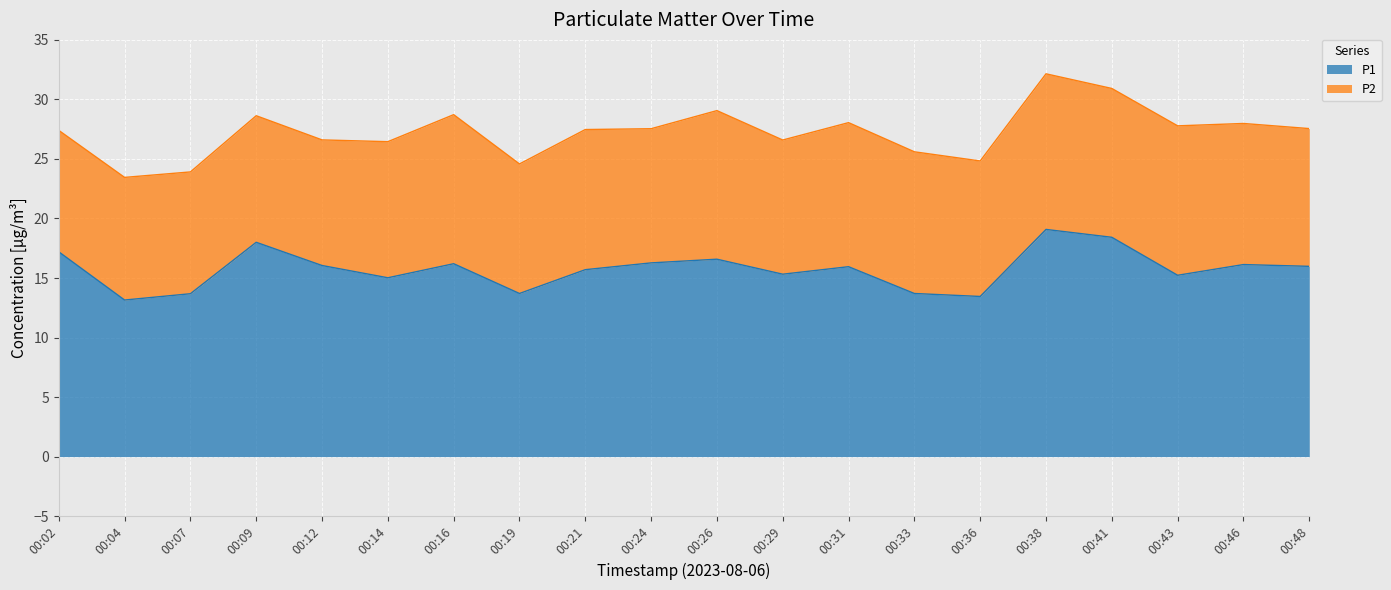

How many lines are shown in the chart?

2